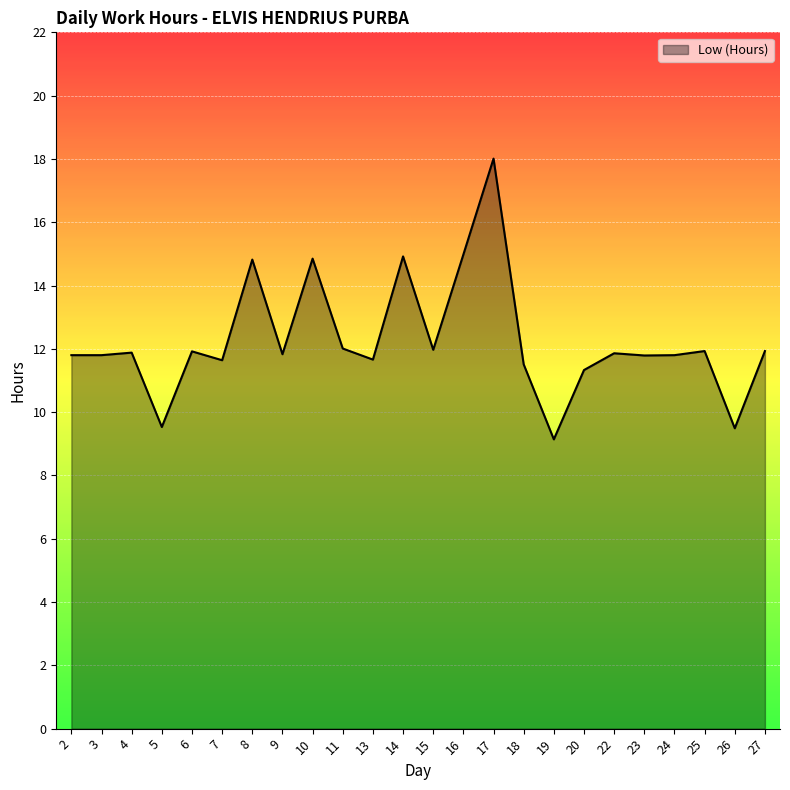

What is the approximate value at 7?

11.6